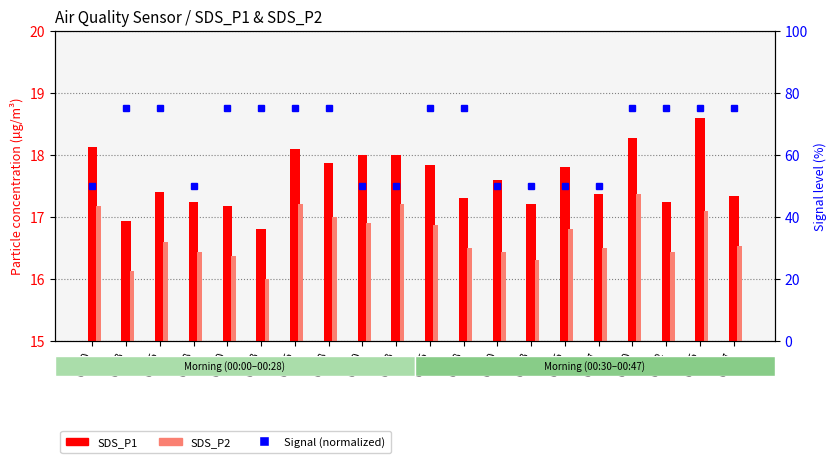

Which series has the largest range (max minus min)?

Signal (normalized)